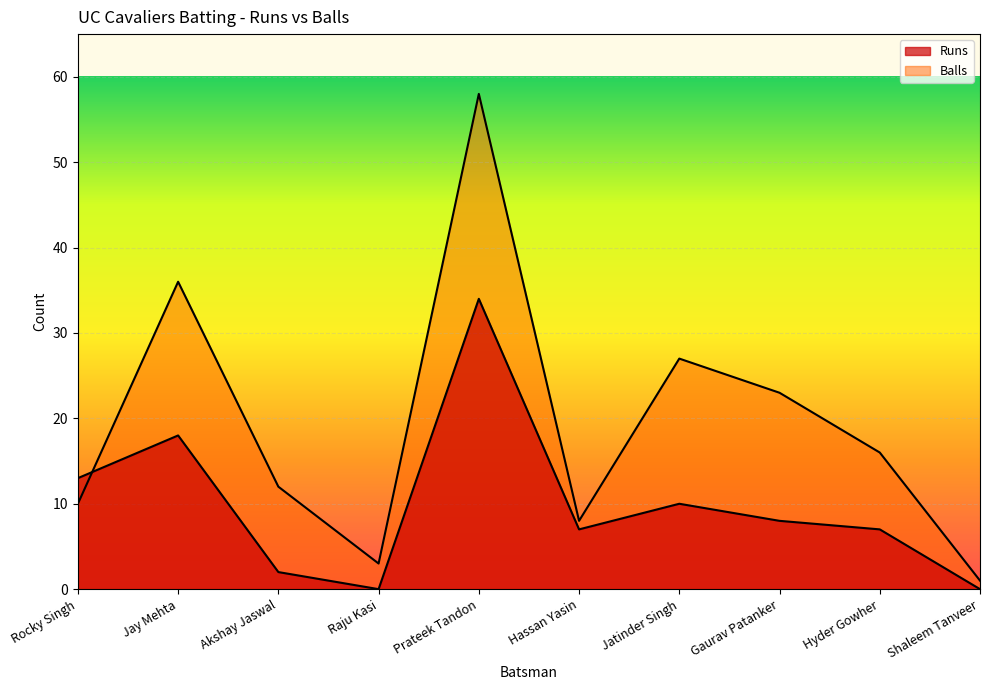

Which category has the highest value across all series?

Prateek Tandon